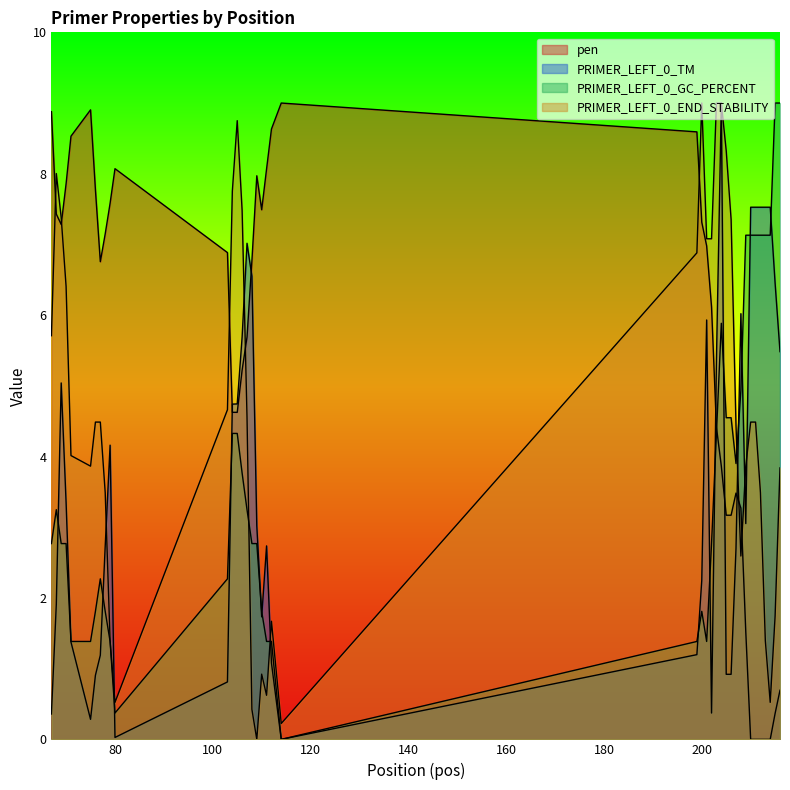

Rank the categories by pen value from lowest to highest.

210, 211, 212, 213, 214, 215, 216, 209, 205, 206, 208, 207, 204, 203, 105, 104, 106, 107, 202, 77, 108, 103, 201, 78, 69, 200, 68, 110, 79, 76, 70, 109, 111, 80, 71, 199, 112, 67, 75, 114